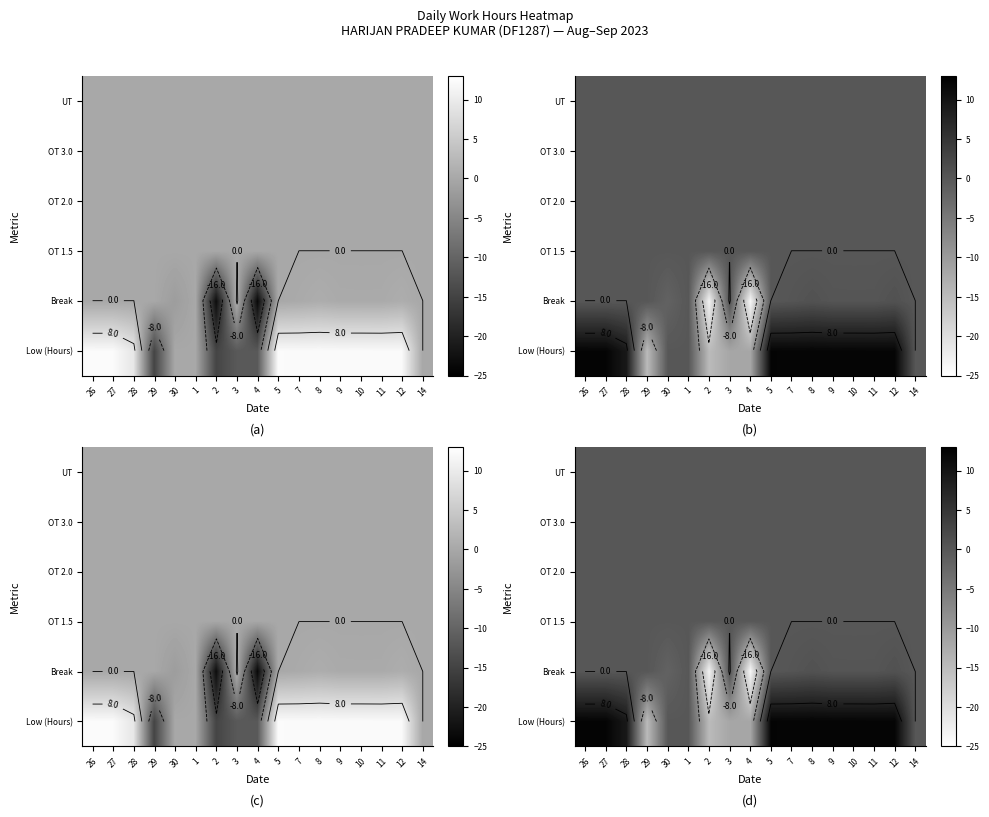

Is it true that Low (Hours) equals 12.1 at 11?

True